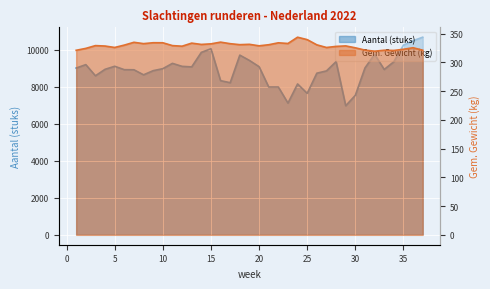

True or false: Gem. Gewicht (kg) has a value of 474.6 at 13.

False